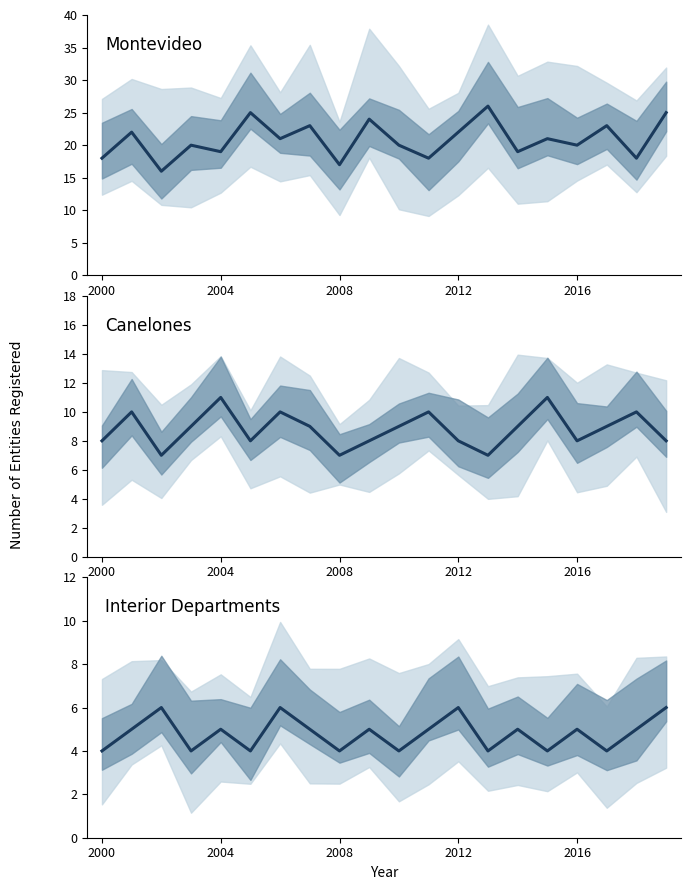

How many lines are shown in the chart?

3